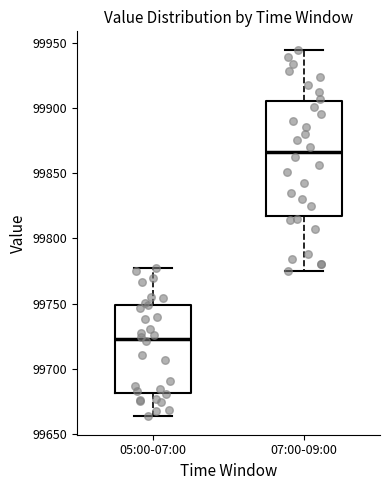

Where does the lower whisker of the box for 05:00-07:00 end on the y-axis? The values are not printed on the chart, so give them approximately, as read against the axis.

99665